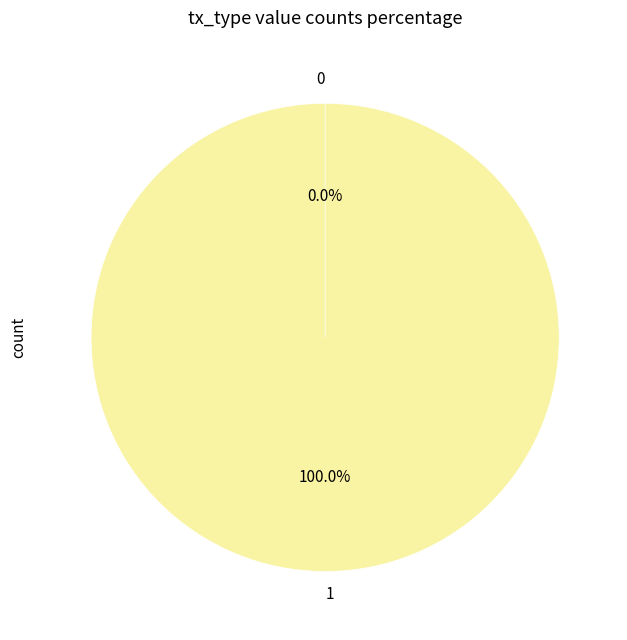

Is there a majority slice in this chart?

Yes